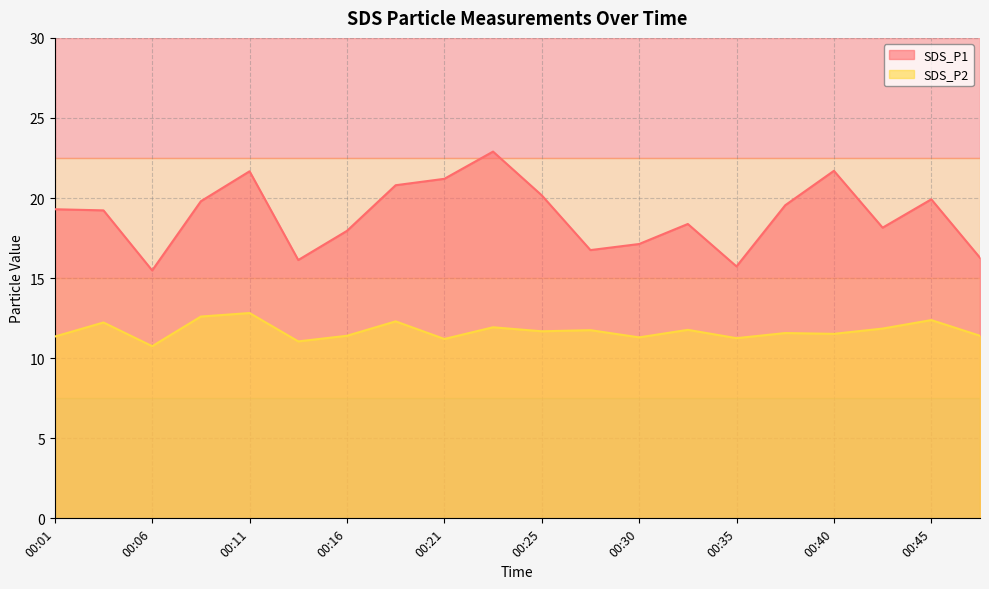

Reading right to left, what are all the values shown in this chart?

SDS_P1: 16.3	19.9	18.1	21.7	19.6	15.7	18.4	17.1	16.8	20.2	22.9	21.2	20.8	17.9	16.1	21.7	19.8	15.5	19.2	19.3
SDS_P2: 11.4	12.4	11.8	11.5	11.6	11.2	11.8	11.3	11.8	11.7	11.9	11.2	12.3	11.4	11.1	12.8	12.6	10.8	12.2	11.3